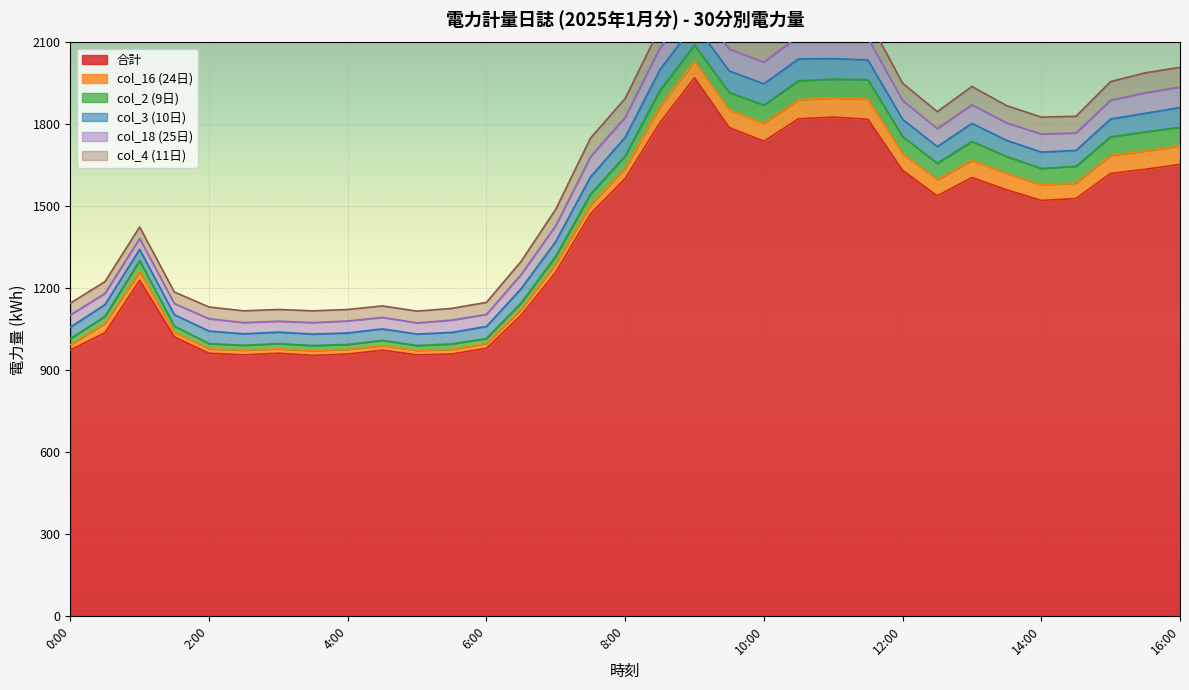

What position from the right is 4:30?

24